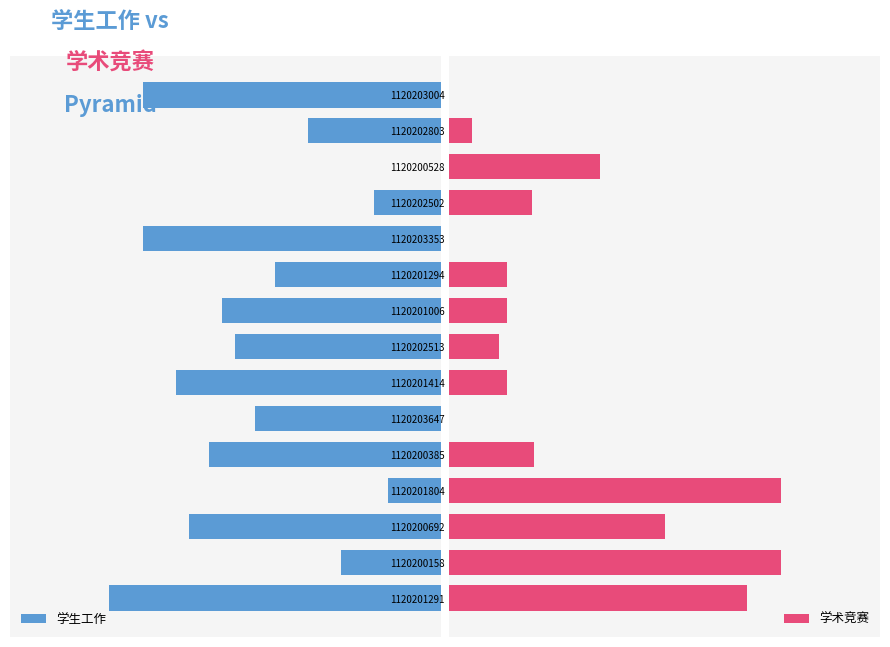

Is it true that 学术竞赛 equals 20.0 at 1120200158?

True